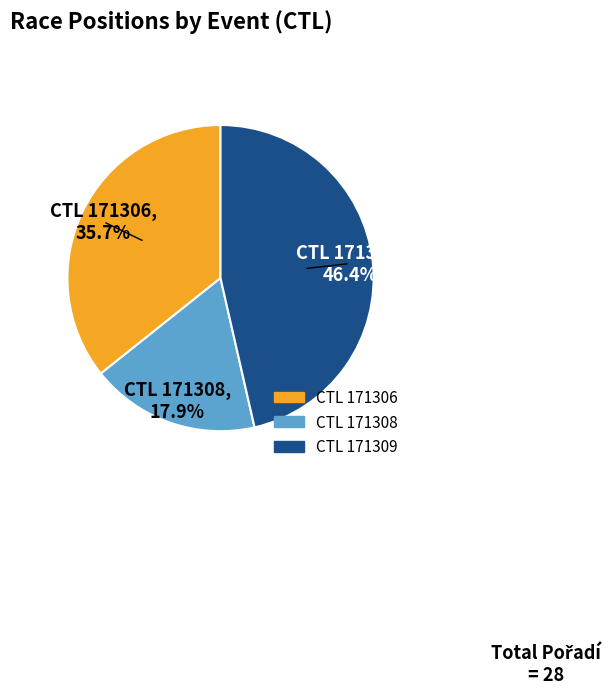

Count the number of slices in the pie.

3